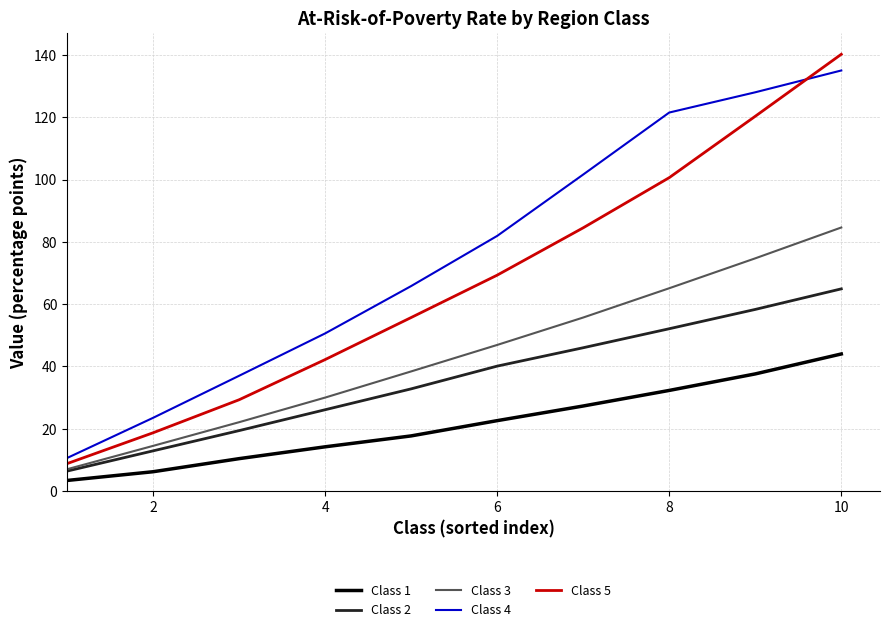

What is the lowest value of the Class 4 series?

10.6